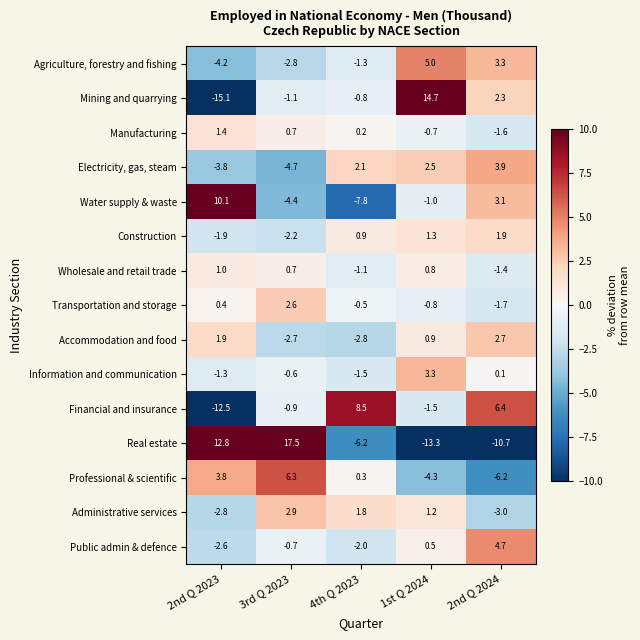

At which label is Information and communication closest to 0?

2nd Q 2024